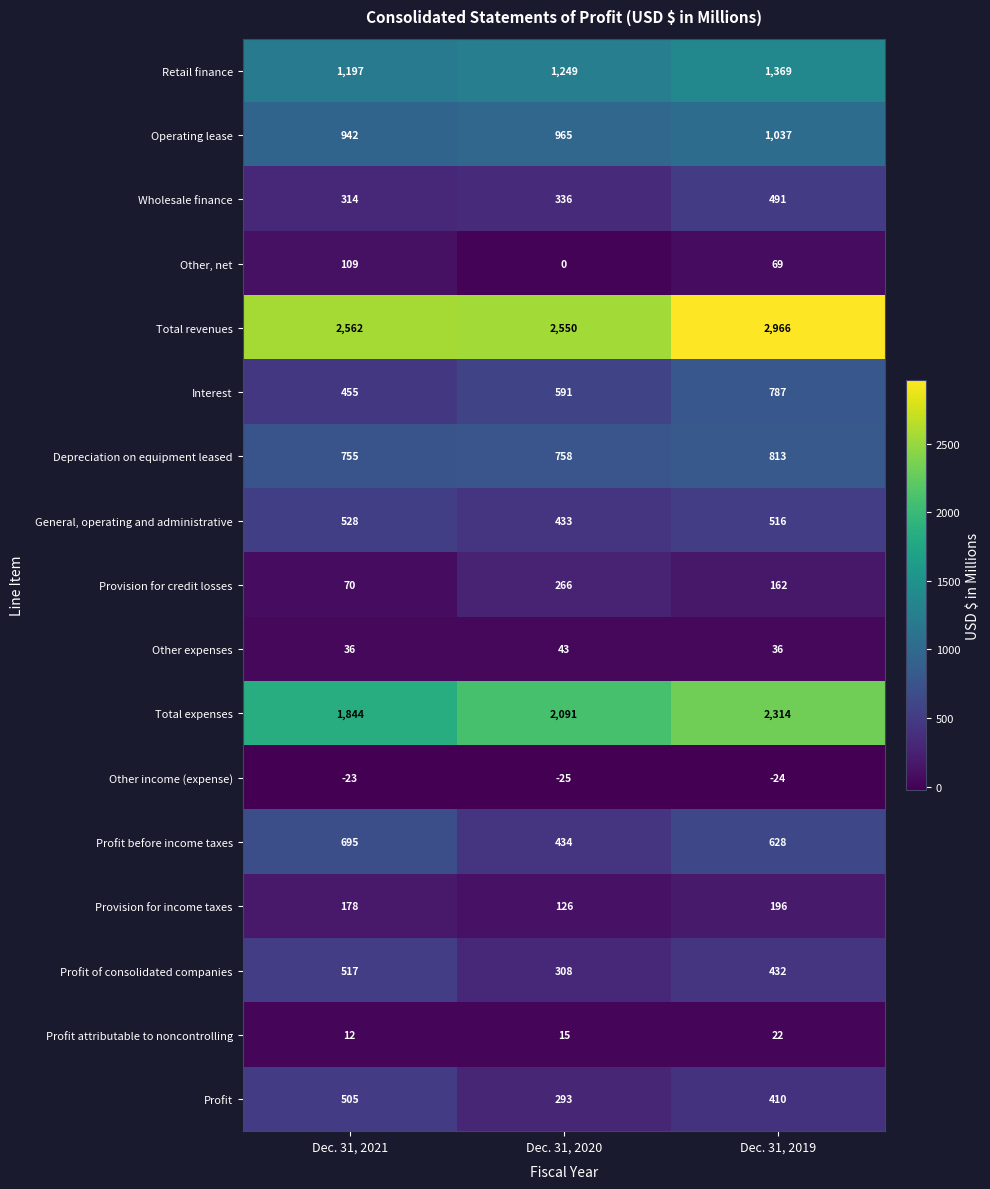

Where is Total revenues nearest to the value 2758?

Dec. 31, 2021